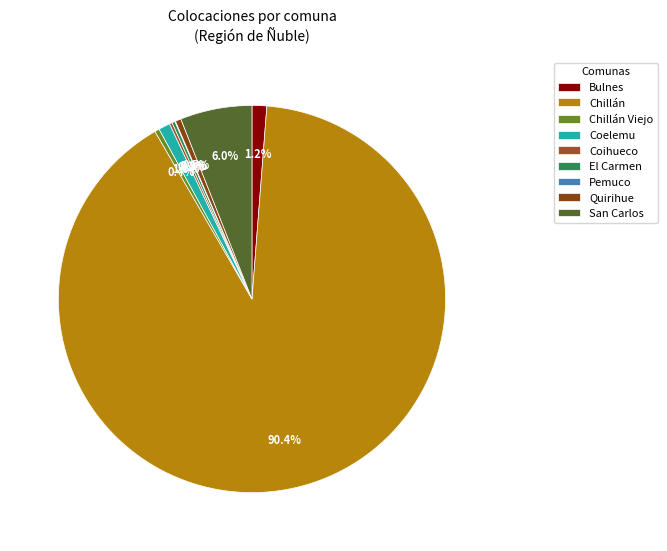

Count the number of slices in the pie.

9